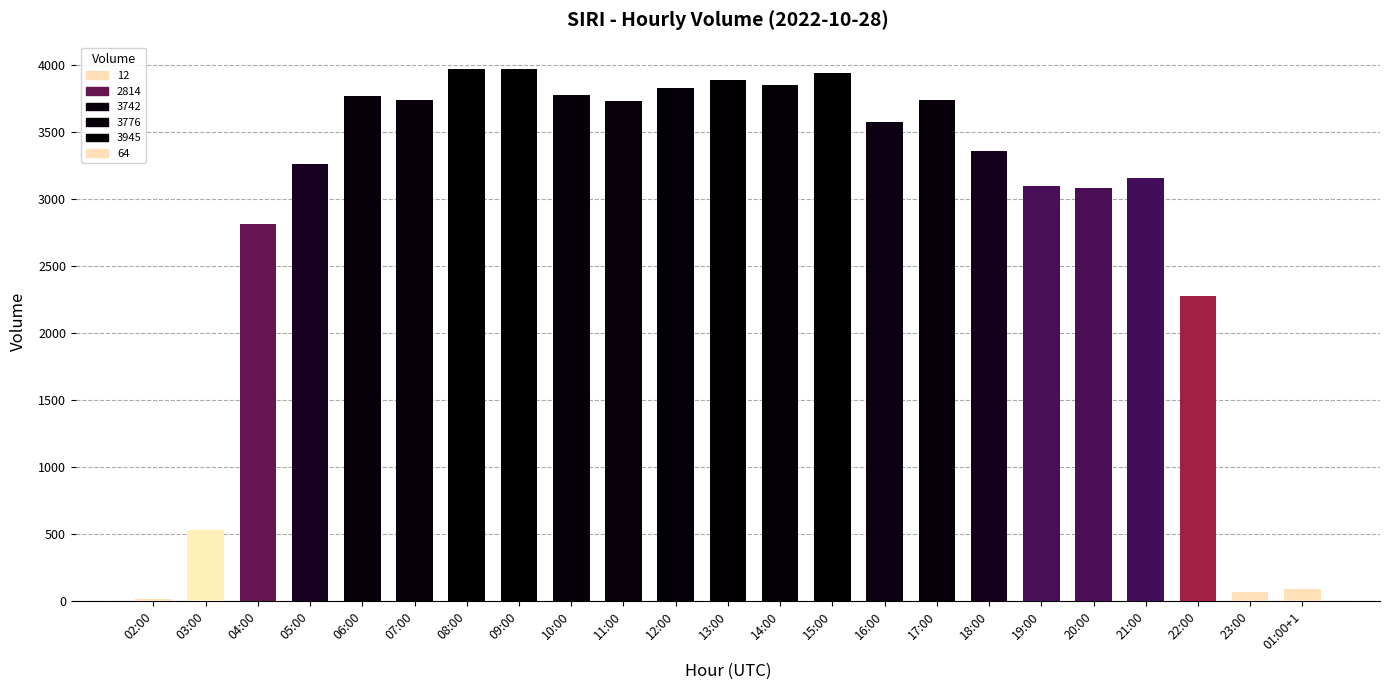

What is the average value?

2936